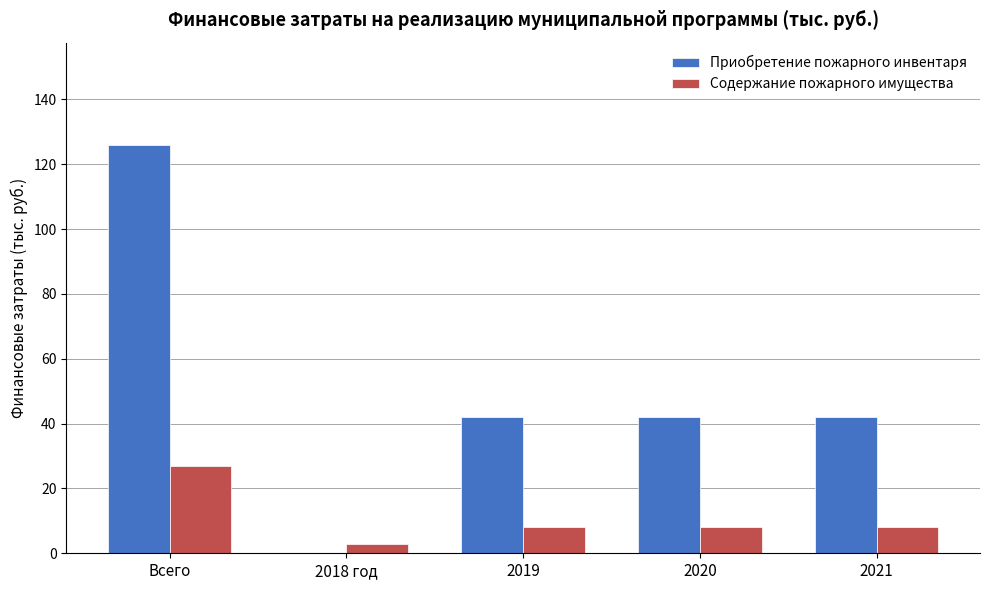

Are the bars horizontal?

No